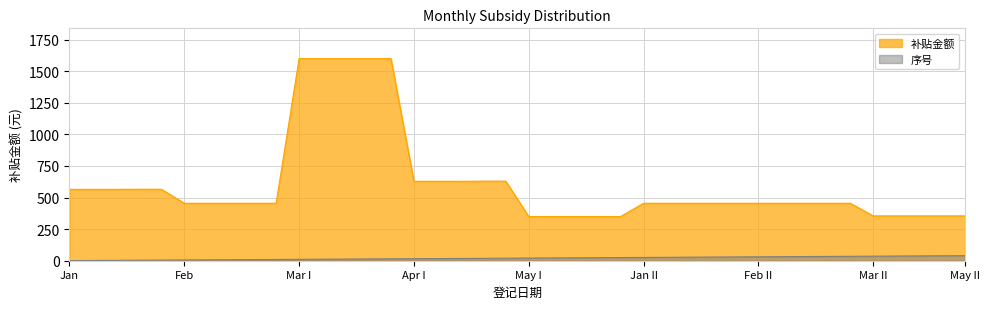

Reading right to left, transcribe all the data shown in this chart.

补贴金额: 355	355	355	355	355	455	455	455	455	455	455	455	455	455	455	350	350	350	350	350	630	630	629	629	629	1600	1600	1600	1600	1600	455	455	455	455	455	566	566	565	565	565
序号: 40	39	38	37	36	35	34	33	32	31	30	29	28	27	26	25	24	23	22	21	20	19	18	17	16	15	14	13	12	11	10	9	8	7	6	5	4	3	2	1